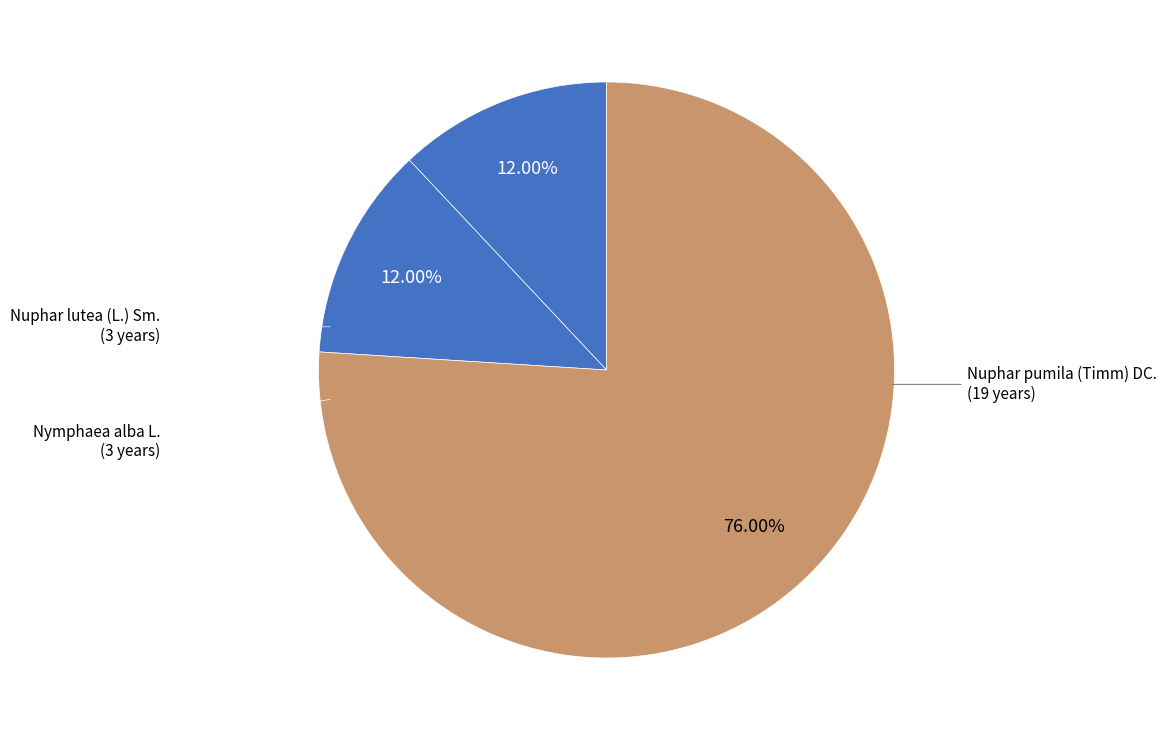

How many segments does this pie chart have?

3